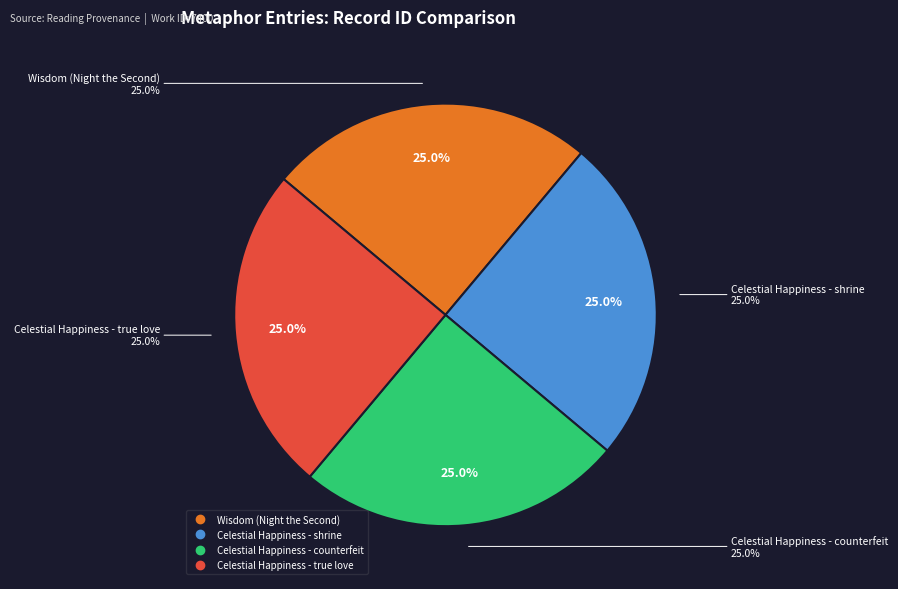

Rank the categories by value from lowest to highest.

Wisdom (Night the Second), Celestial Happiness - shrine, Celestial Happiness - counterfeit, Celestial Happiness - true love